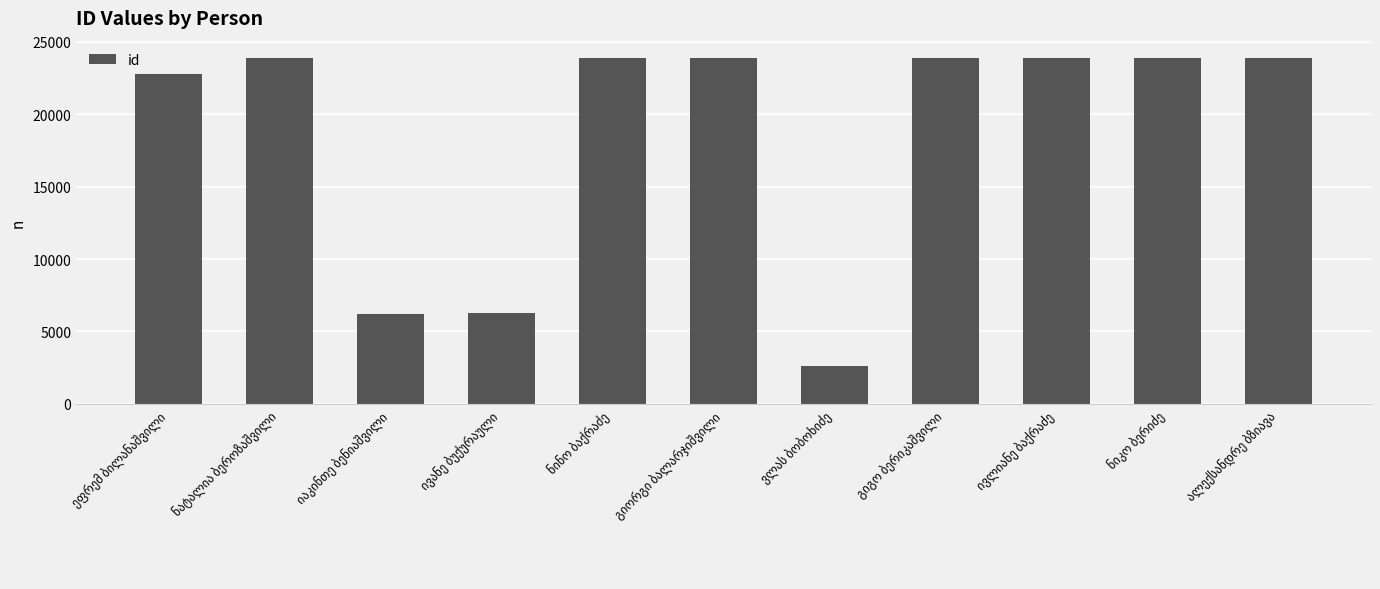

What is the difference between the maximum and second lowest values?

17682